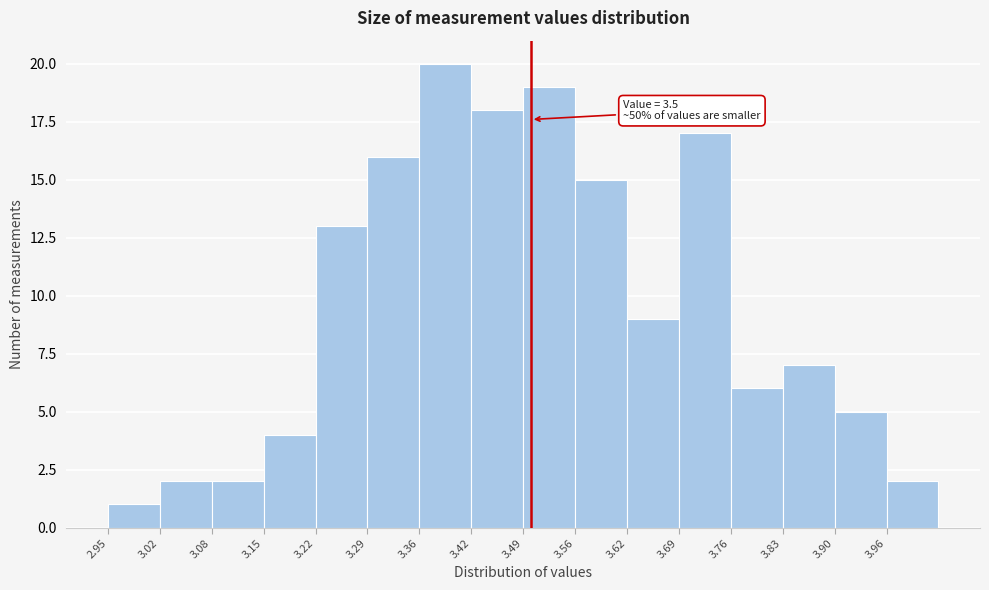

Which range on the x-axis has the tallest bar?

3.36 to 3.42